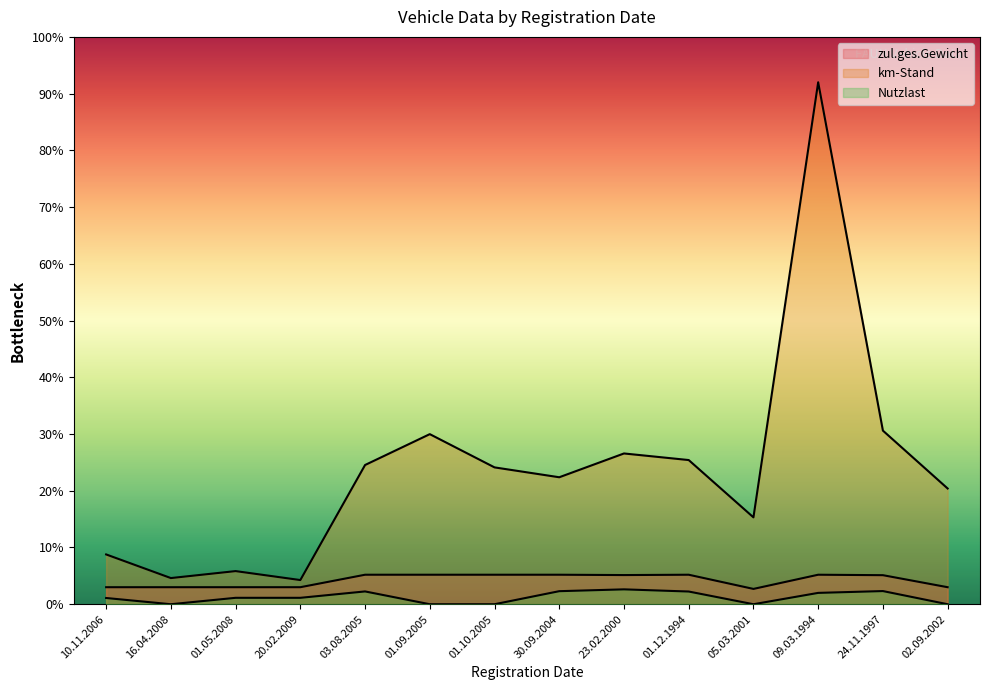

Which series has the largest total across all categories?

km-Stand